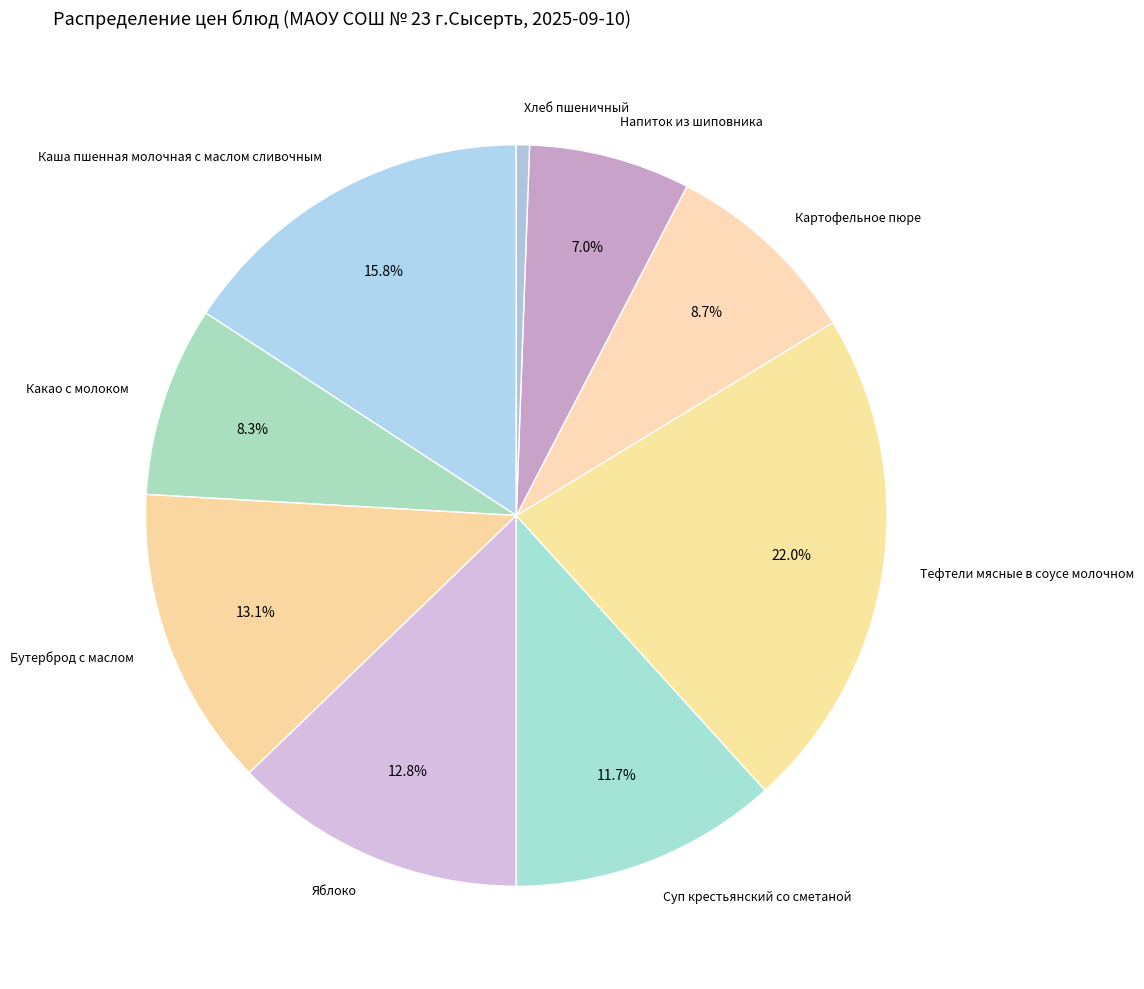

To the nearest percent, what percentage of the pie is Суп крестьянский со сметаной?

12%